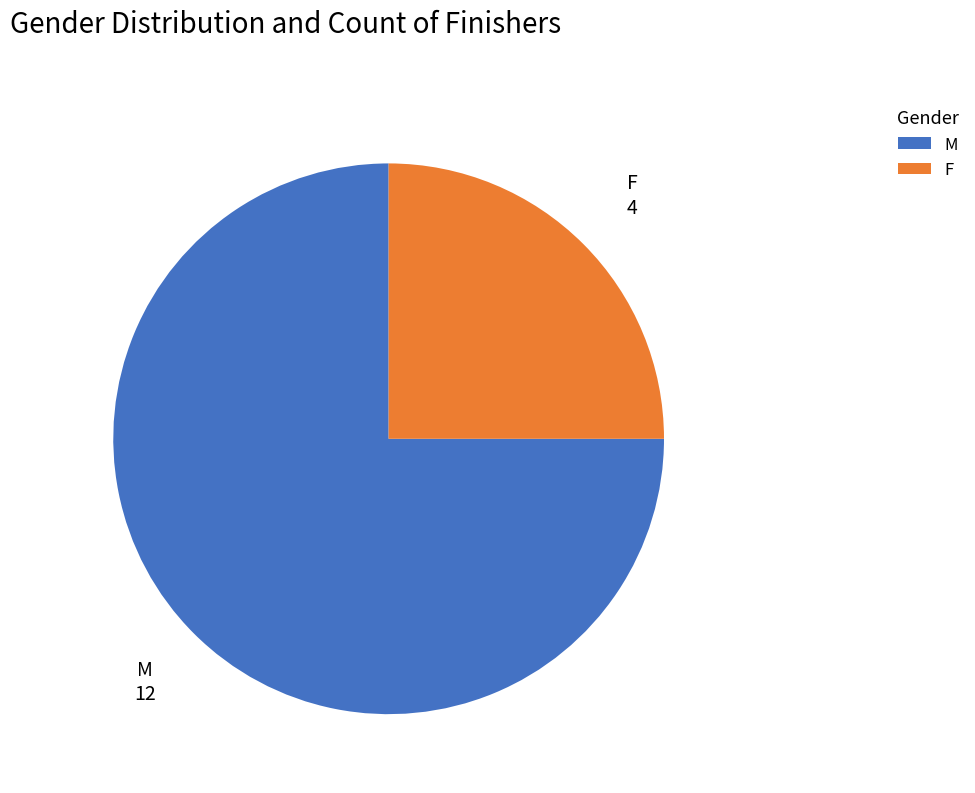

Between F and M, which is larger?

M